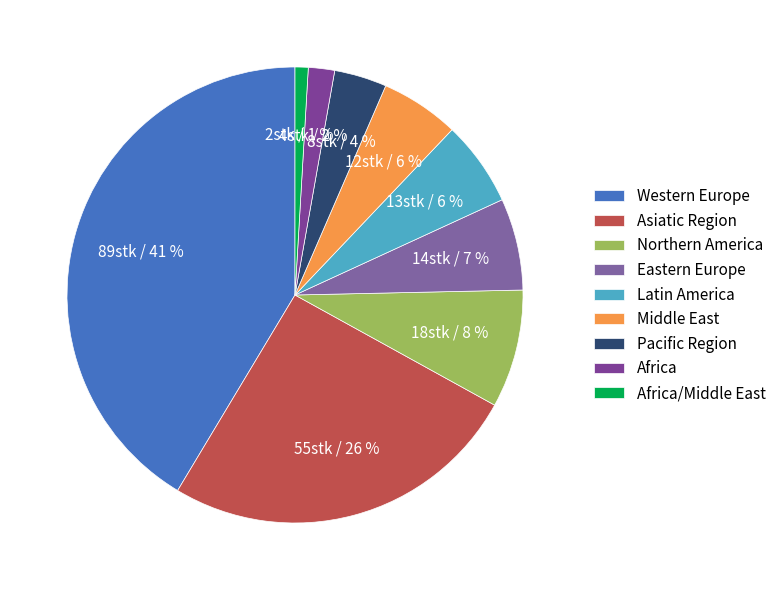

Count the number of slices in the pie.

9